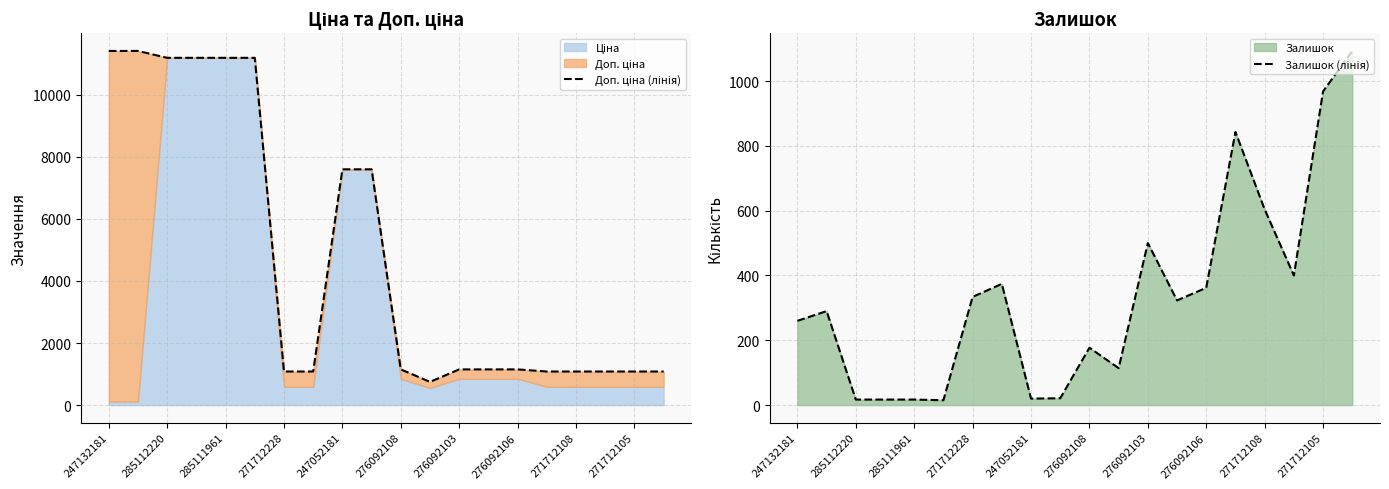

What position from the left is 276092108?

6